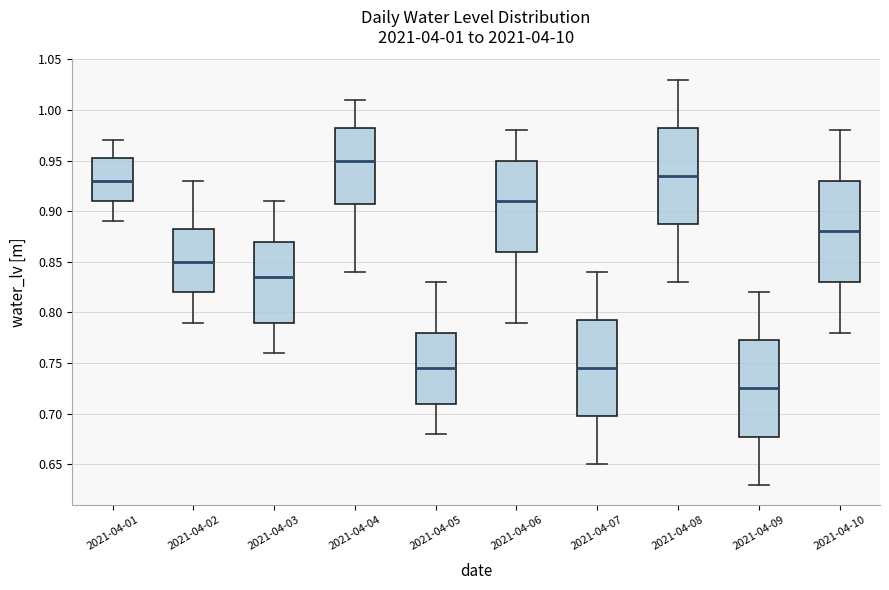

Reading left to right, read every box against the y-axis: the position of its median line, the range the box covers, and the ends of its whiskers. The values are not printed on the chart, so give them approximately, as read against the axis.

2021-04-01: median 0.930, box 0.910 to 0.955, whiskers 0.890 to 0.970
2021-04-02: median 0.850, box 0.820 to 0.885, whiskers 0.790 to 0.930
2021-04-03: median 0.835, box 0.790 to 0.870, whiskers 0.760 to 0.910
2021-04-04: median 0.950, box 0.910 to 0.985, whiskers 0.840 to 1.010
2021-04-05: median 0.745, box 0.710 to 0.780, whiskers 0.680 to 0.830
2021-04-06: median 0.910, box 0.860 to 0.950, whiskers 0.790 to 0.980
2021-04-07: median 0.745, box 0.700 to 0.795, whiskers 0.650 to 0.840
2021-04-08: median 0.935, box 0.890 to 0.985, whiskers 0.830 to 1.030
2021-04-09: median 0.725, box 0.680 to 0.775, whiskers 0.630 to 0.820
2021-04-10: median 0.880, box 0.830 to 0.930, whiskers 0.780 to 0.980